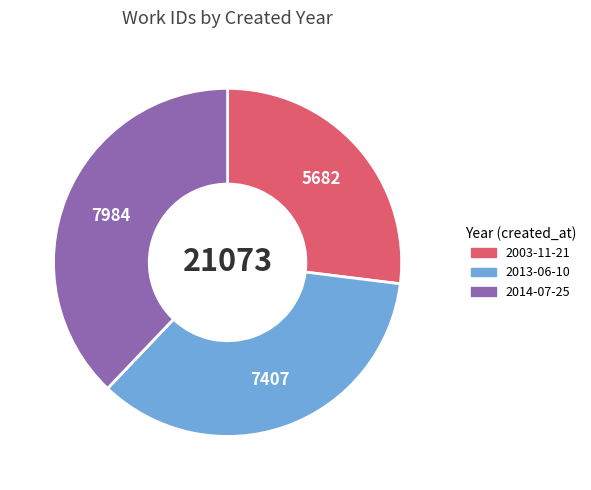

Does 2014 account for over 50% of the chart?

No